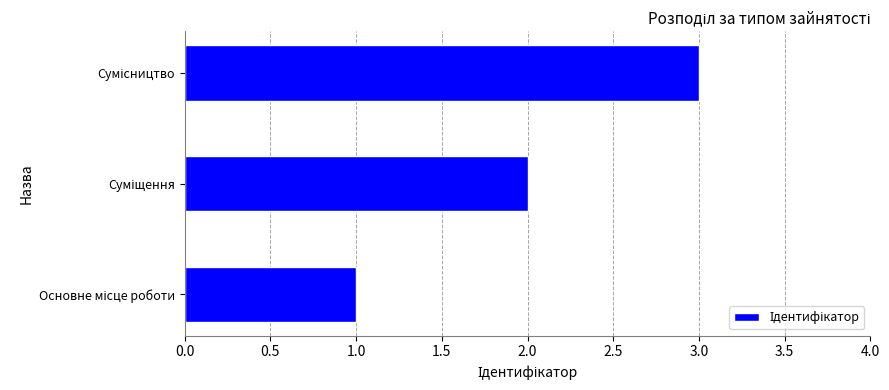

What is the maximum value shown in the chart?

3